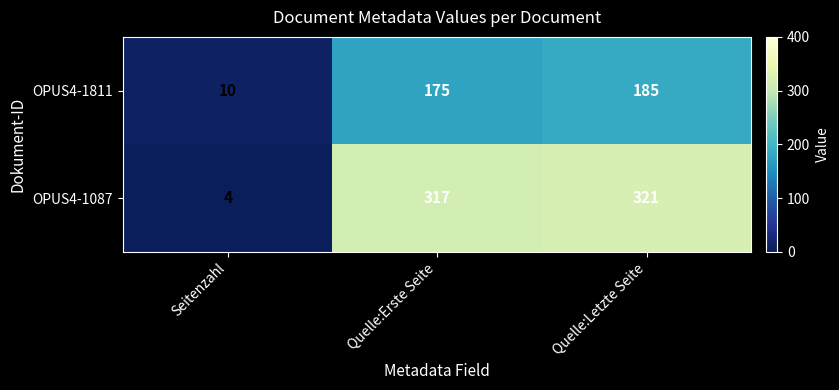

How many data points does each series have?

3